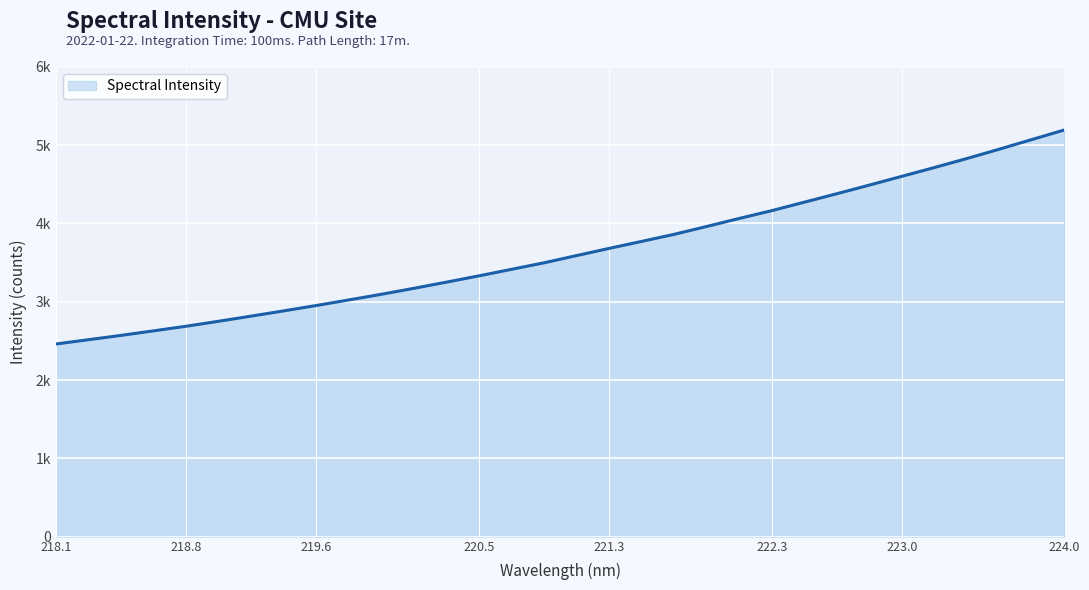

Does the chart have visible grid lines?

Yes